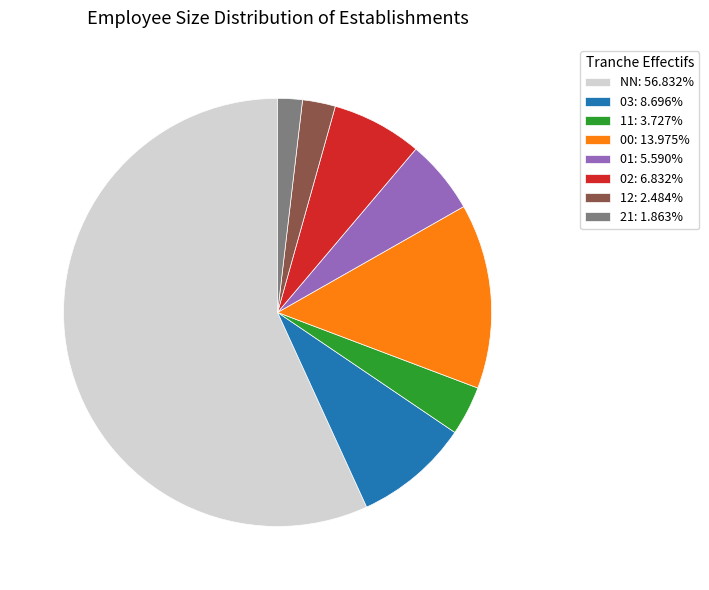

Combined, do 21 and NN account for over 50%?

Yes